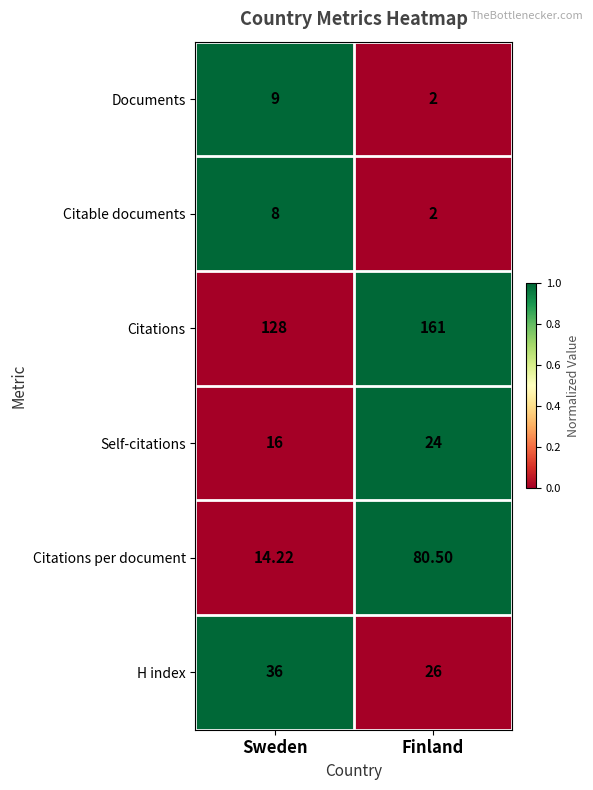

What is the total value across all series at Sweden?

211.2